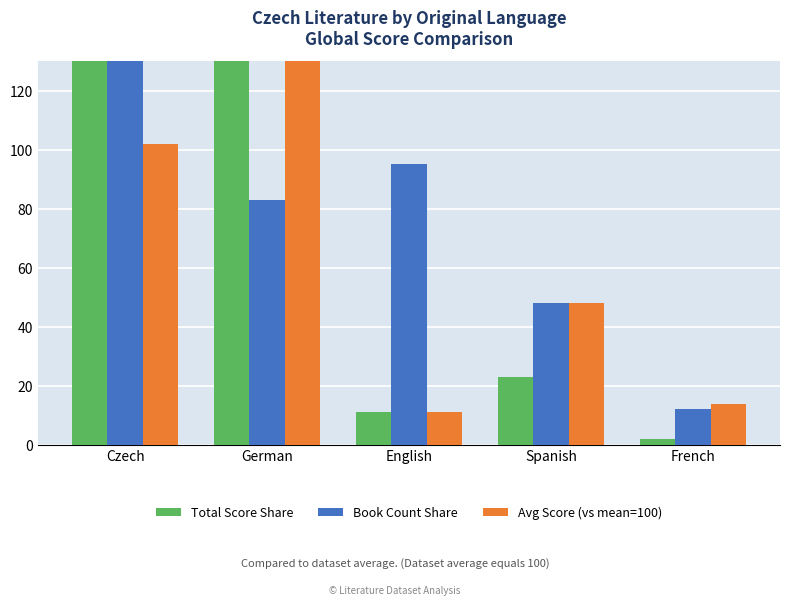

What is the sum of all Book Count Share values?

500